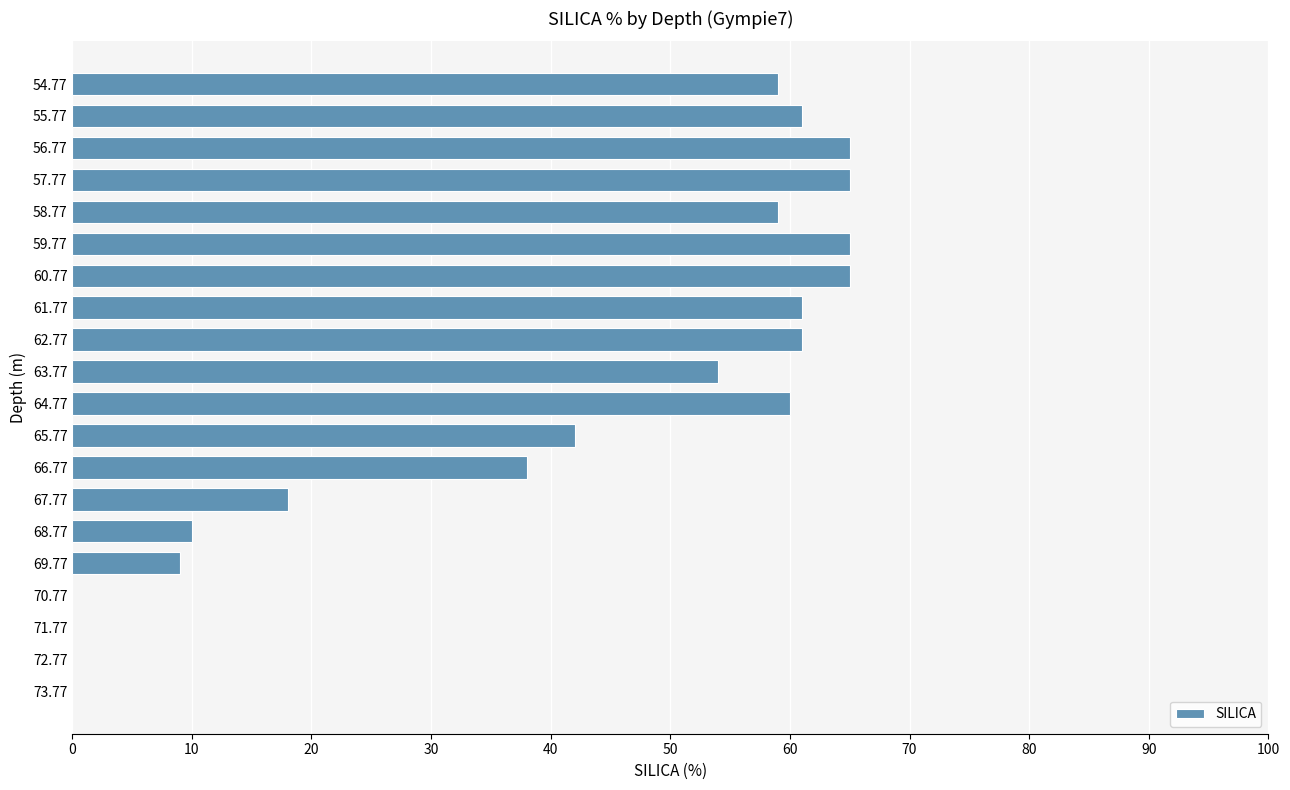

What is the ratio of the value at 54.77 to the value at 67.77?

3.3